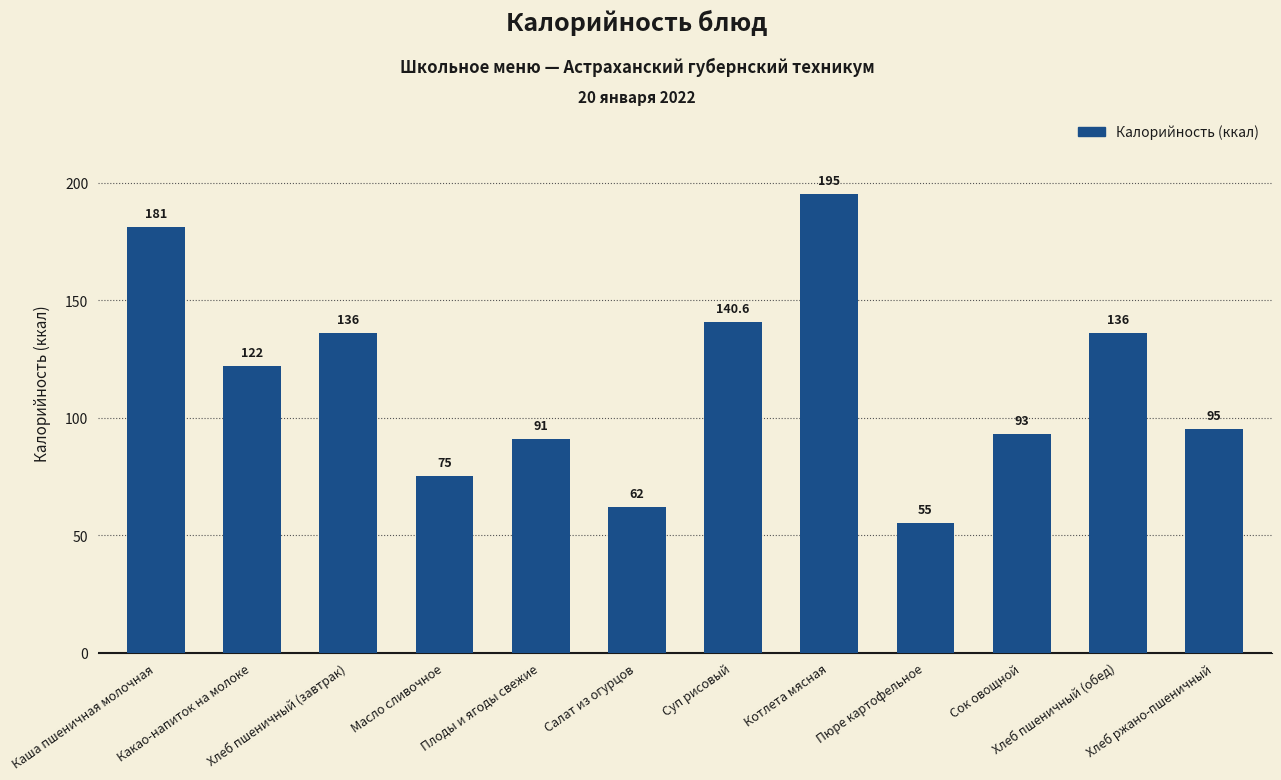

What is the change in value from Пюре картофельное to Сок овощной?

+38.0